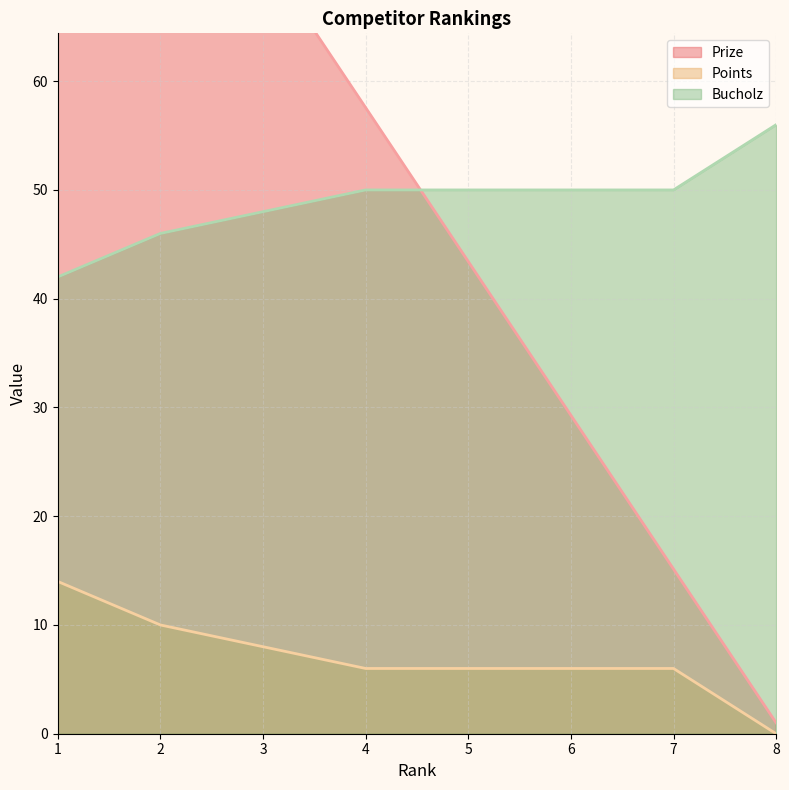

What is the difference between the second highest and second lowest values in the Prize series?

70.7